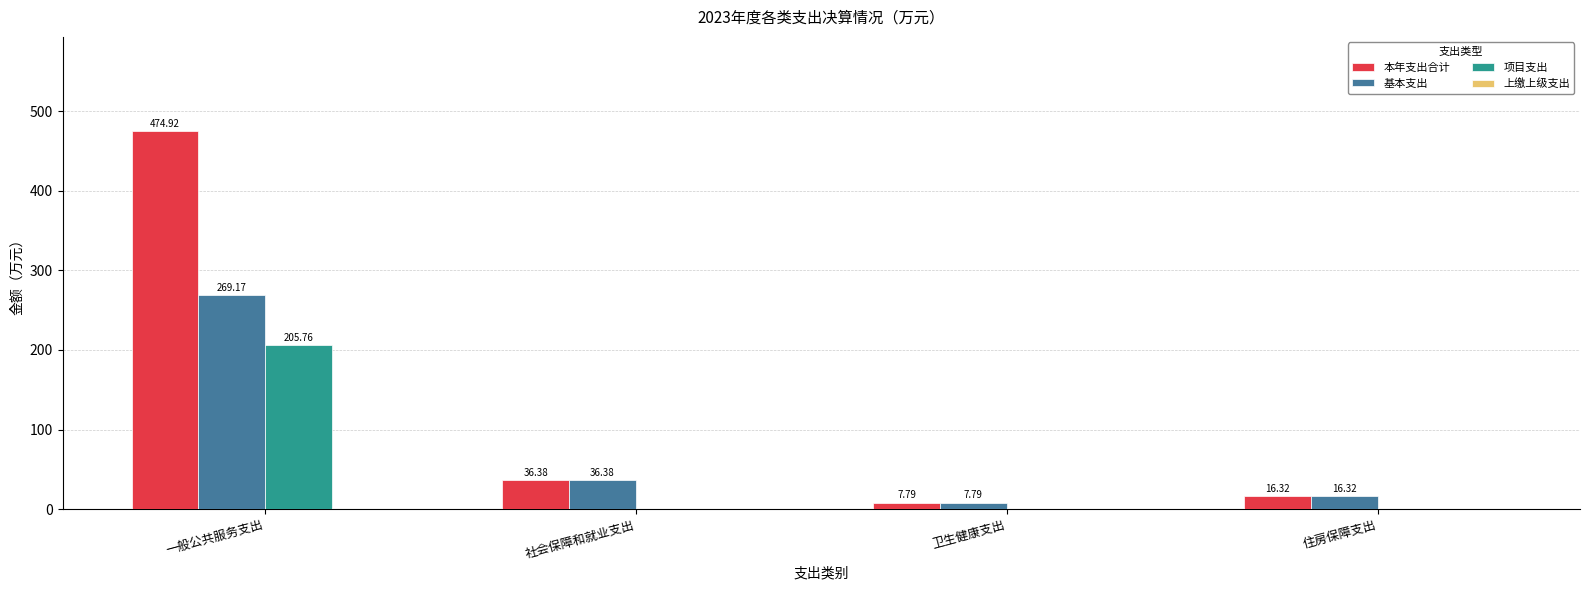

At which category is the sum across all series the highest?

一般公共服务支出